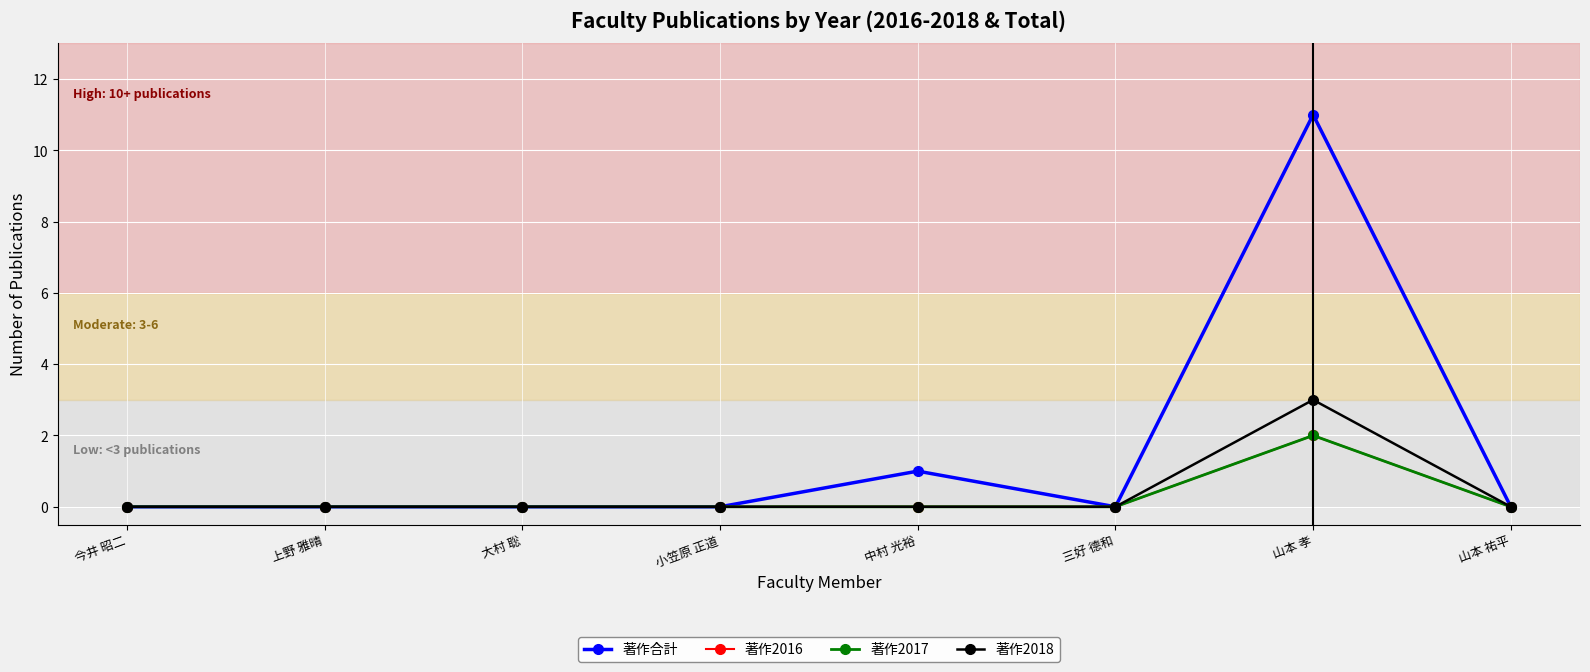

In 著作合計, how many points are higher than both neighbors (excluding endpoints)?

2